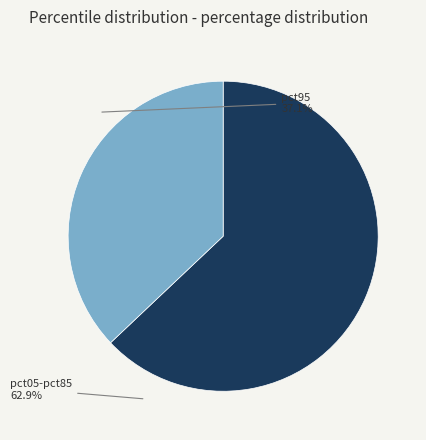

The pct95 slice represents 49% of the pie. True or false?

False